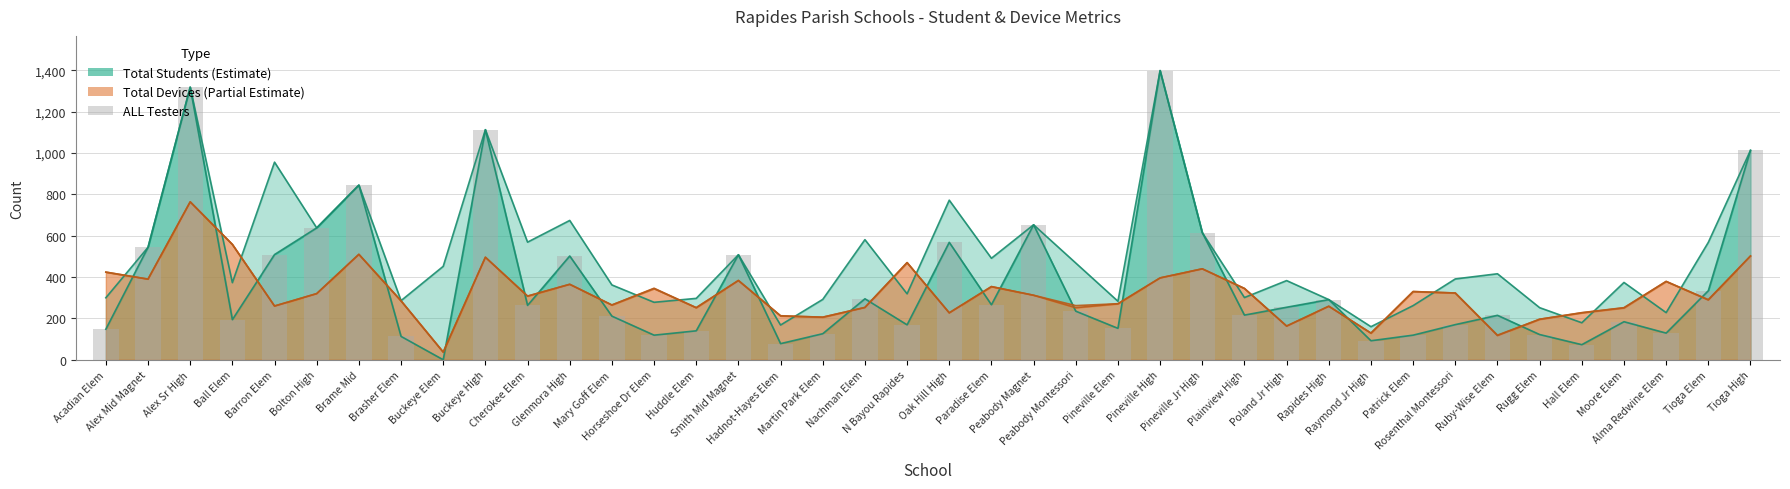

The chart shows a value of -682 at Buckeye Elem. True or false?

False